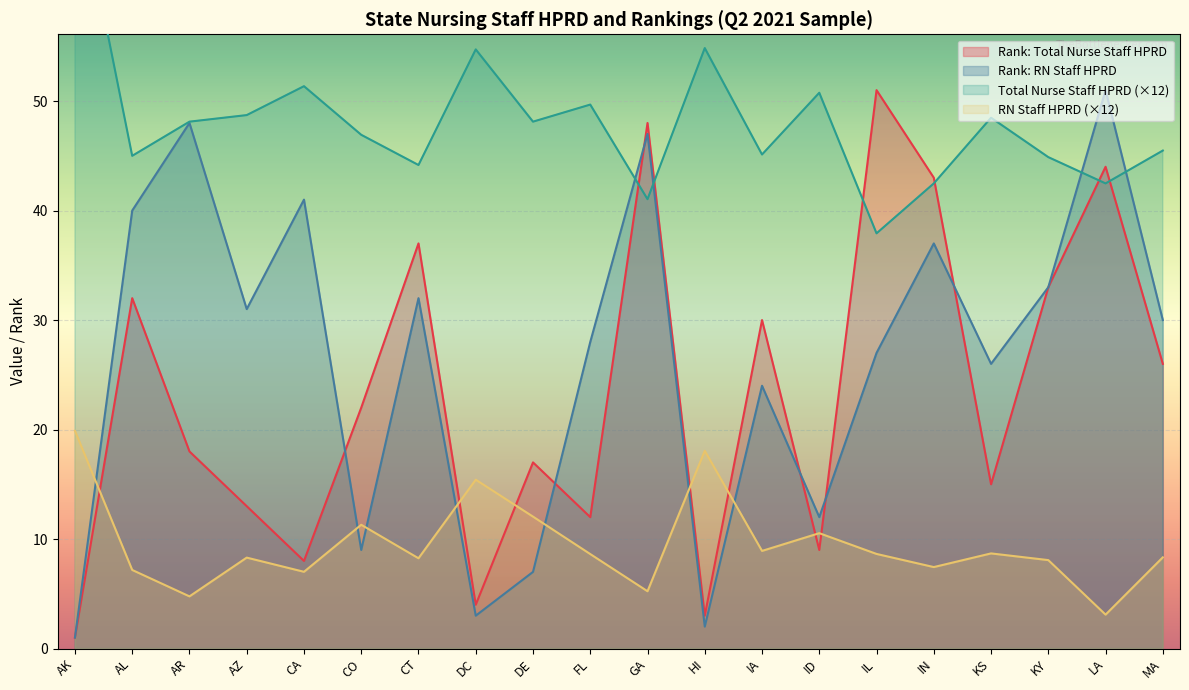

Reading right to left, list all the values displayed in this chart.

Rank: Total Nurse Staff HPRD: 26.0	44.0	33.0	15.0	43.0	51.0	9.0	30.0	3.0	48.0	12.0	17.0	4.0	37.0	22.0	8.0	13.0	18.0	32.0	1.0
Total Nurse Staff HPRD: 45.5	42.5	44.9	48.5	42.5	37.9	50.8	45.1	54.8	41.0	49.7	48.1	54.7	44.2	46.9	51.4	48.7	48.1	45.0	71.0
Rank: RN Staff HPRD: 30.0	51.0	33.0	26.0	37.0	27.0	12.0	24.0	2.0	47.0	28.0	7.0	3.0	32.0	9.0	41.0	31.0	48.0	40.0	1.0
RN Staff HPRD: 8.3	3.1	8.1	8.7	7.4	8.6	10.5	8.9	18.1	5.2	8.6	12.0	15.4	8.2	11.3	7.0	8.3	4.8	7.2	19.9